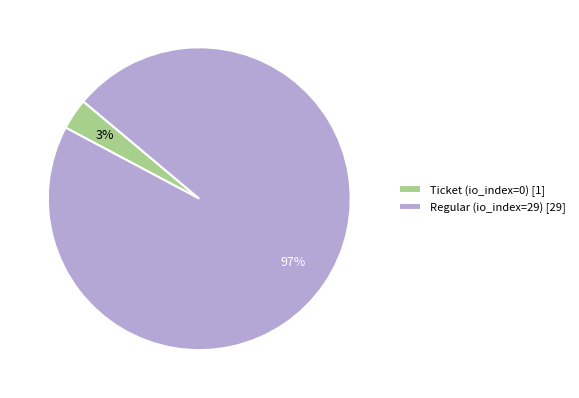

Is it true that Regular (io_index=29) [29] is 84% of the pie?

False